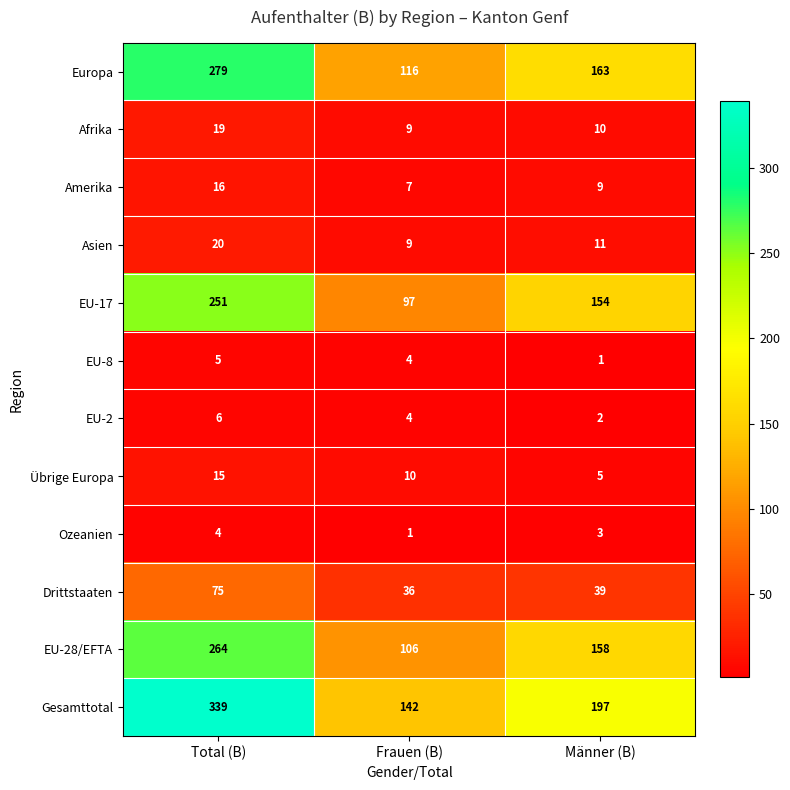

Read the Drittstaaten value at Total (B), to the nearest 5.

75